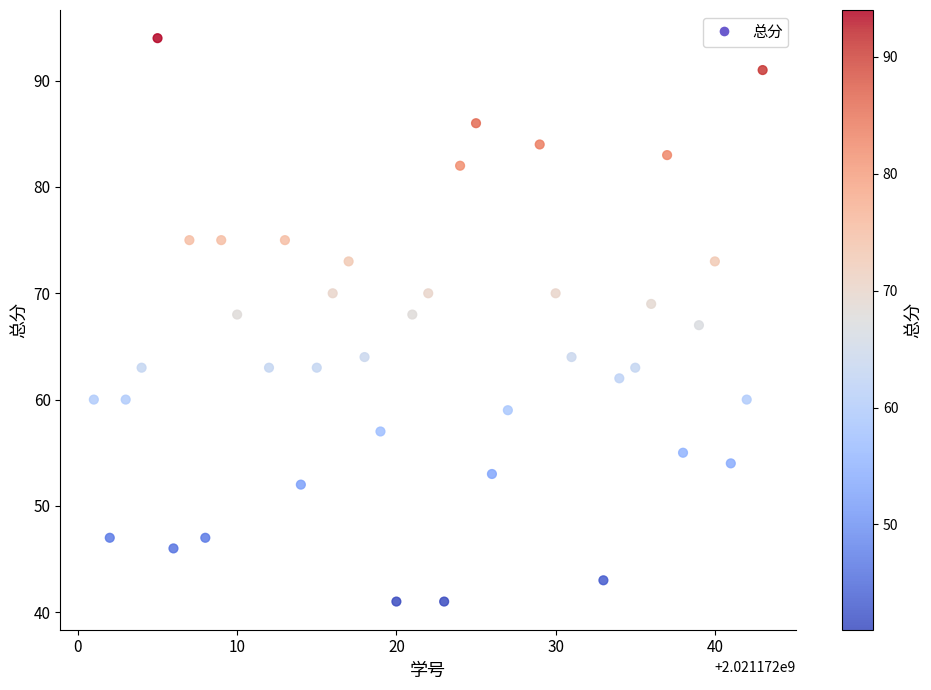

What is the range of X values (max minus min)?

42